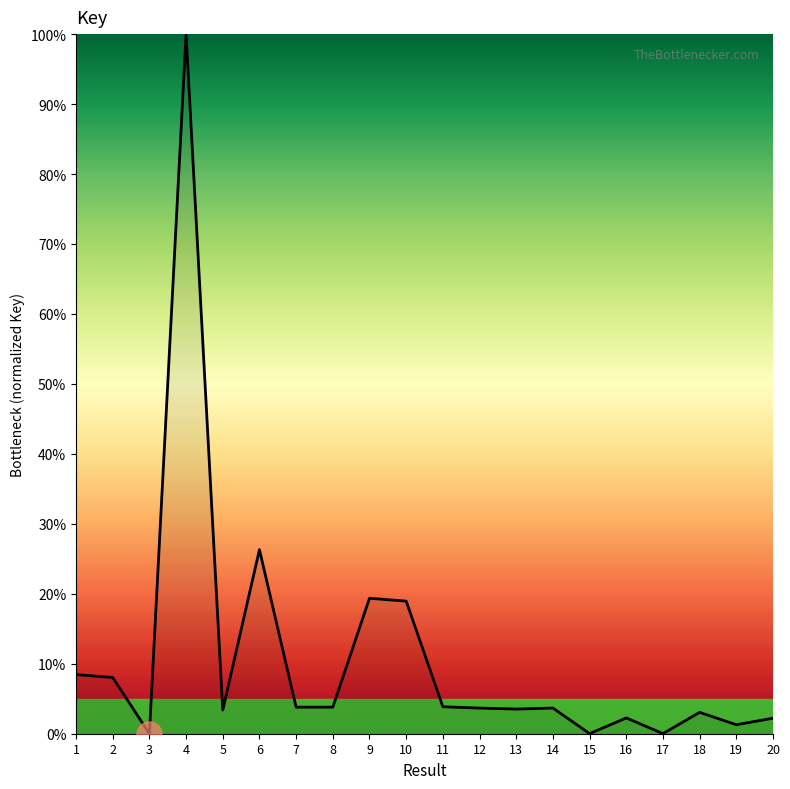

What is the change in value from 2 to 10?

+10.9